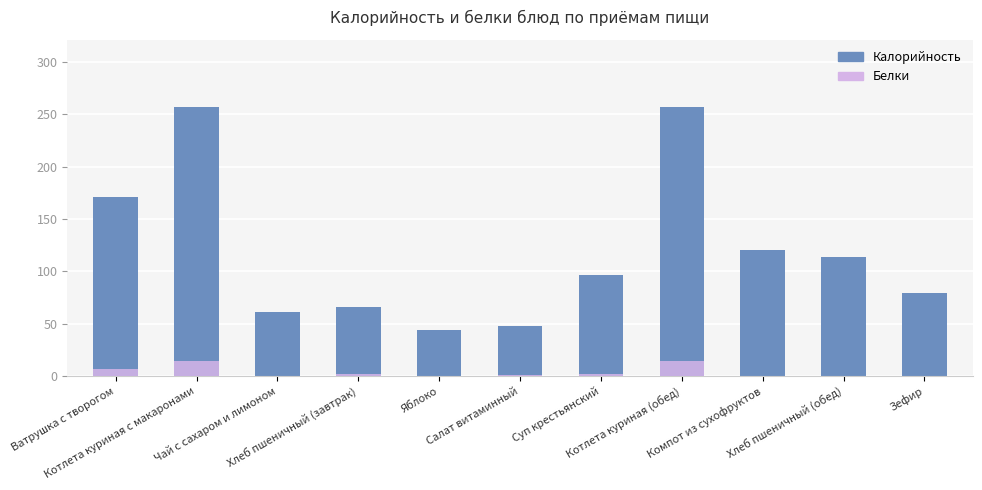

The Белки series shows 0.4 at Хлеб пшеничный (обед). True or false?

True